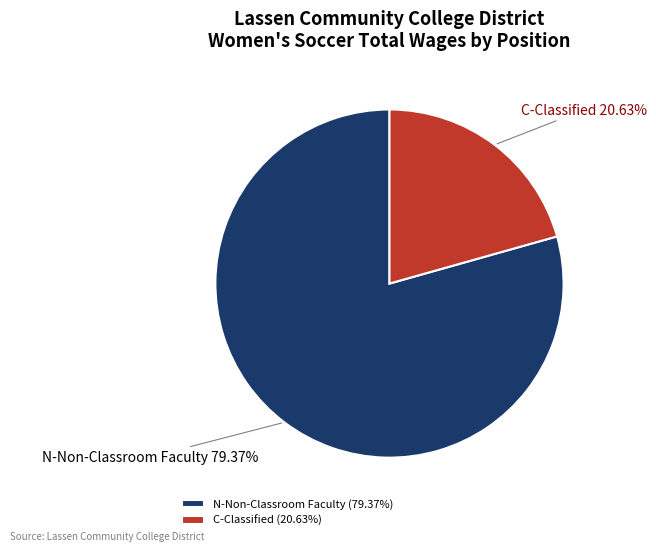

Is C-Classified the majority of the pie?

No